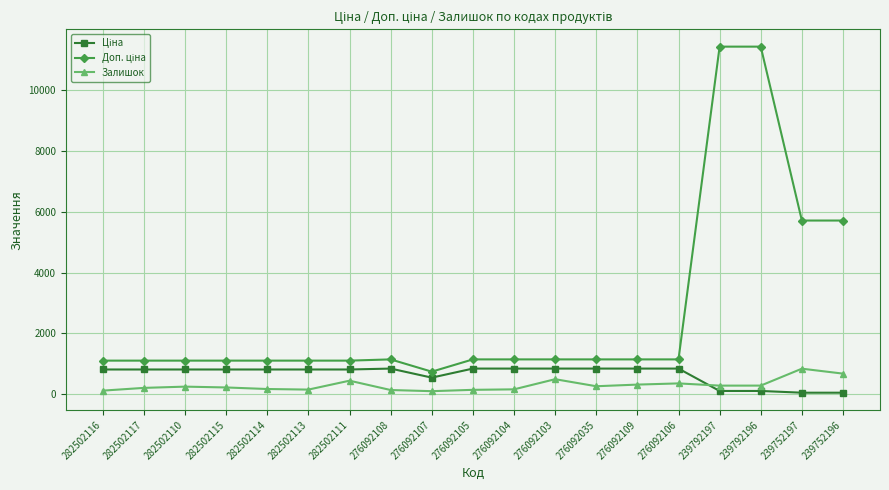

What position from the right is 282502116?

19